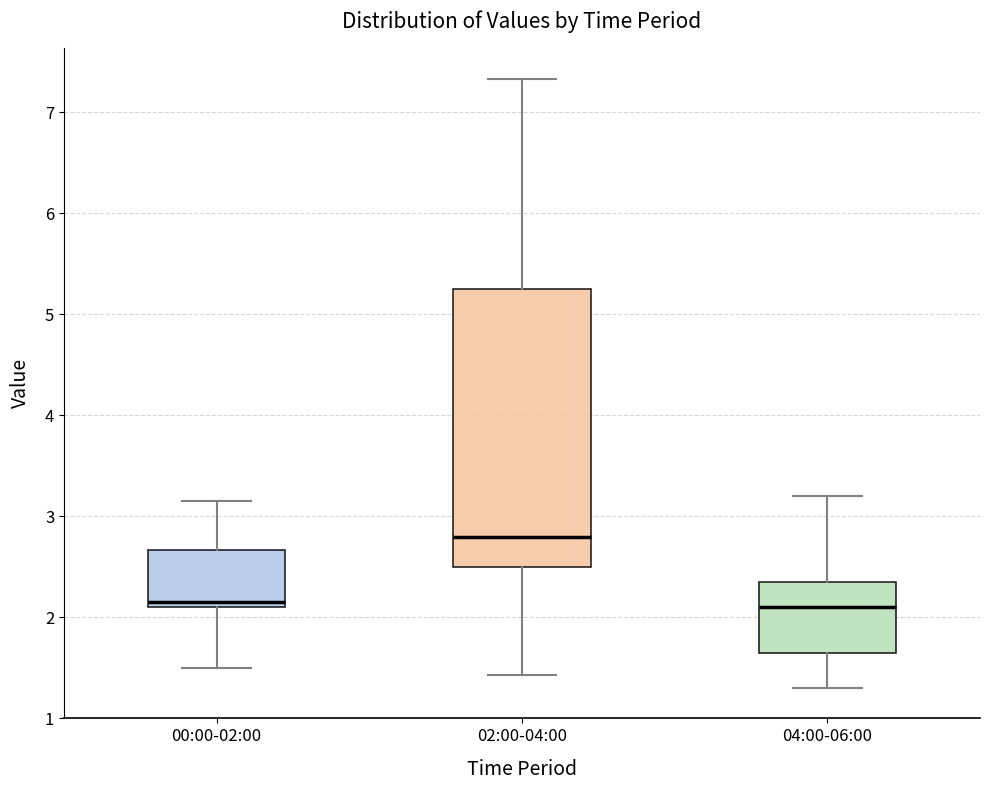

Reading left to right, read every box against the y-axis: the position of its median line, the range the box covers, and the ends of its whiskers. The values are not printed on the chart, so give them approximately, as read against the axis.

00:00-02:00: median 2.2, box 2.1 to 2.7, whiskers 1.5 to 3.2
02:00-04:00: median 2.8, box 2.5 to 5.3, whiskers 1.4 to 7.3
04:00-06:00: median 2.1, box 1.7 to 2.4, whiskers 1.3 to 3.2